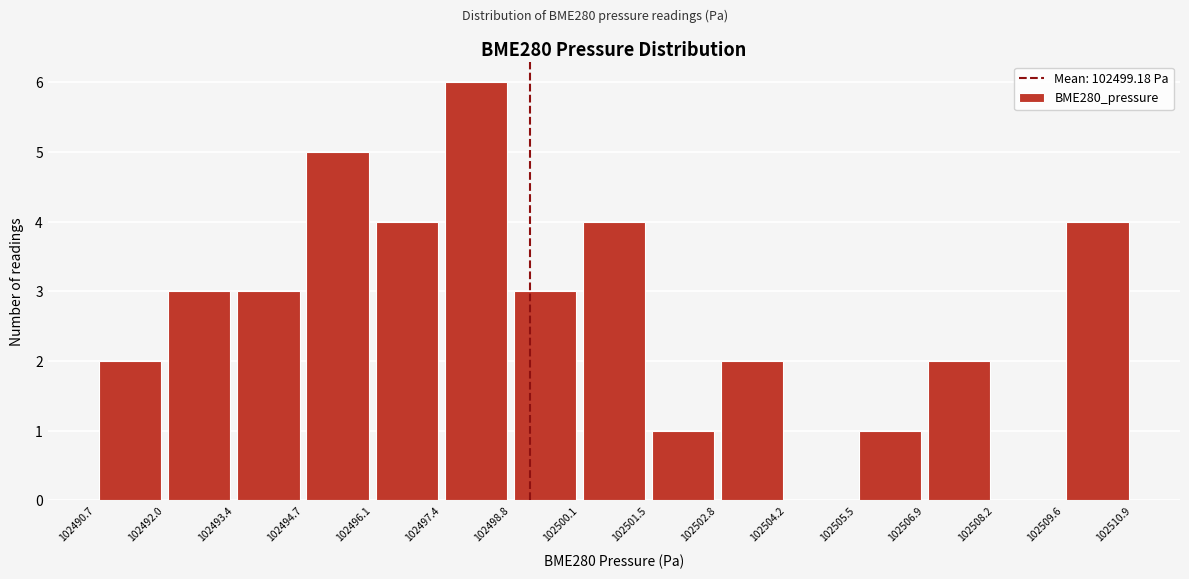

Over which range of the x-axis is the bar tallest?

102497.4 to 102498.8